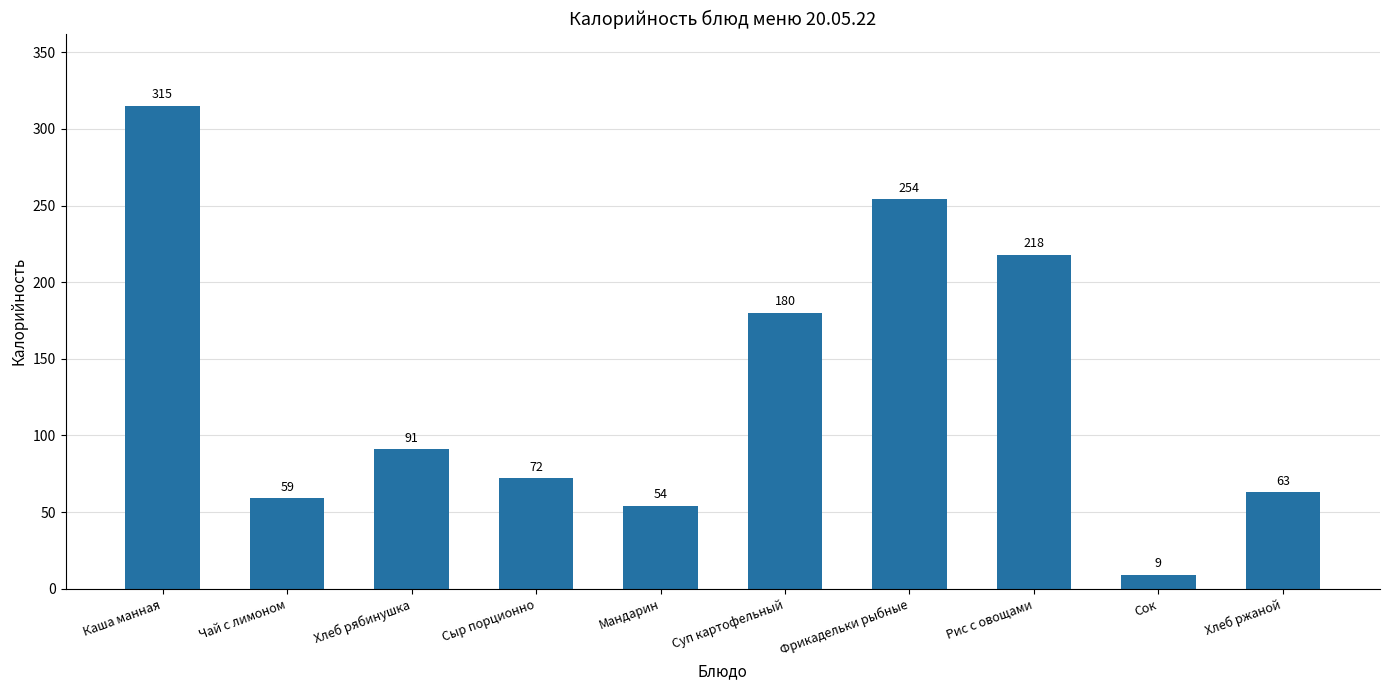

Are the bars grouped side by side (vs. stacked)?

No